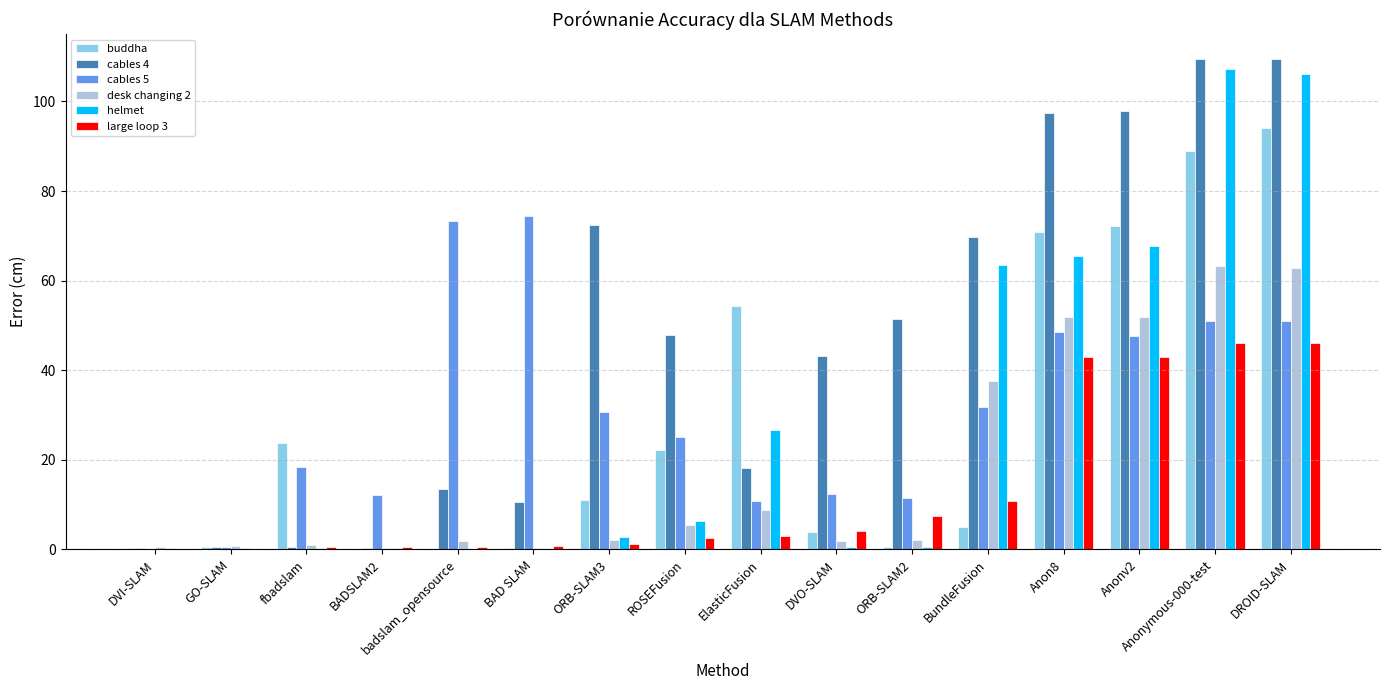

Which series changed the most between BAD SLAM and Anonymous-000-test?

helmet